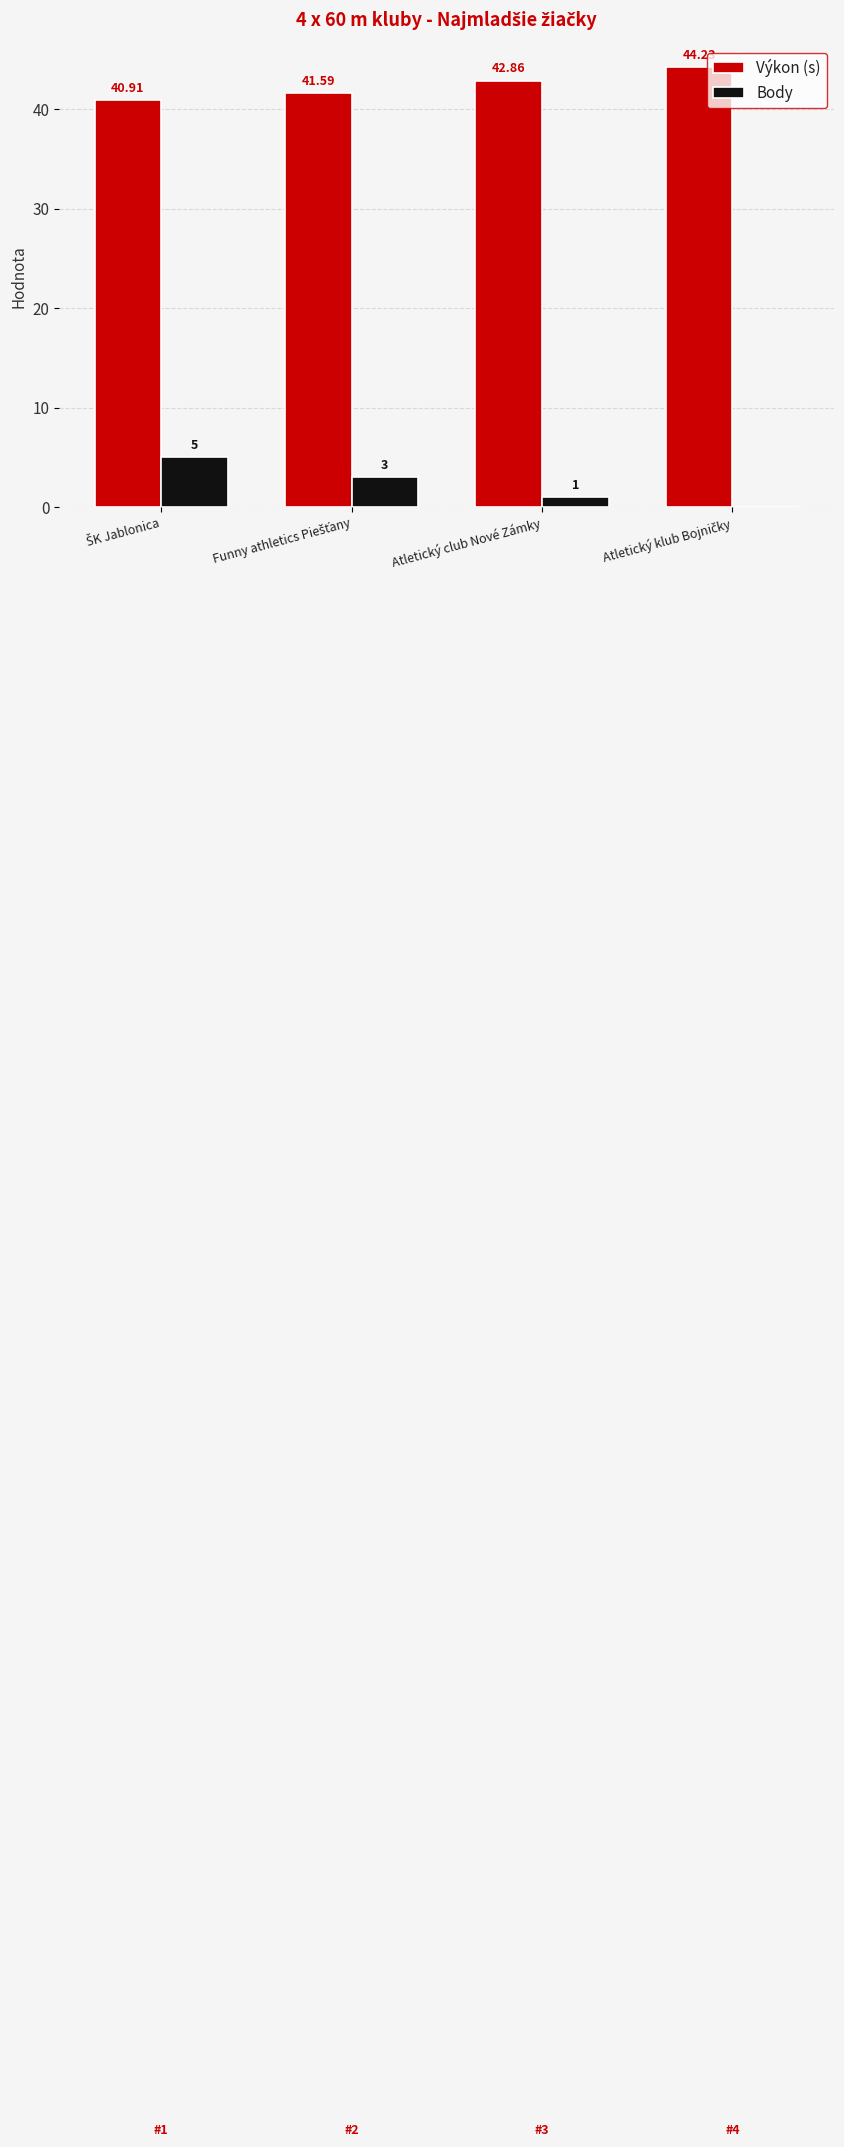

Where is Body nearest to the value 2?

Funny athletics Piešťany